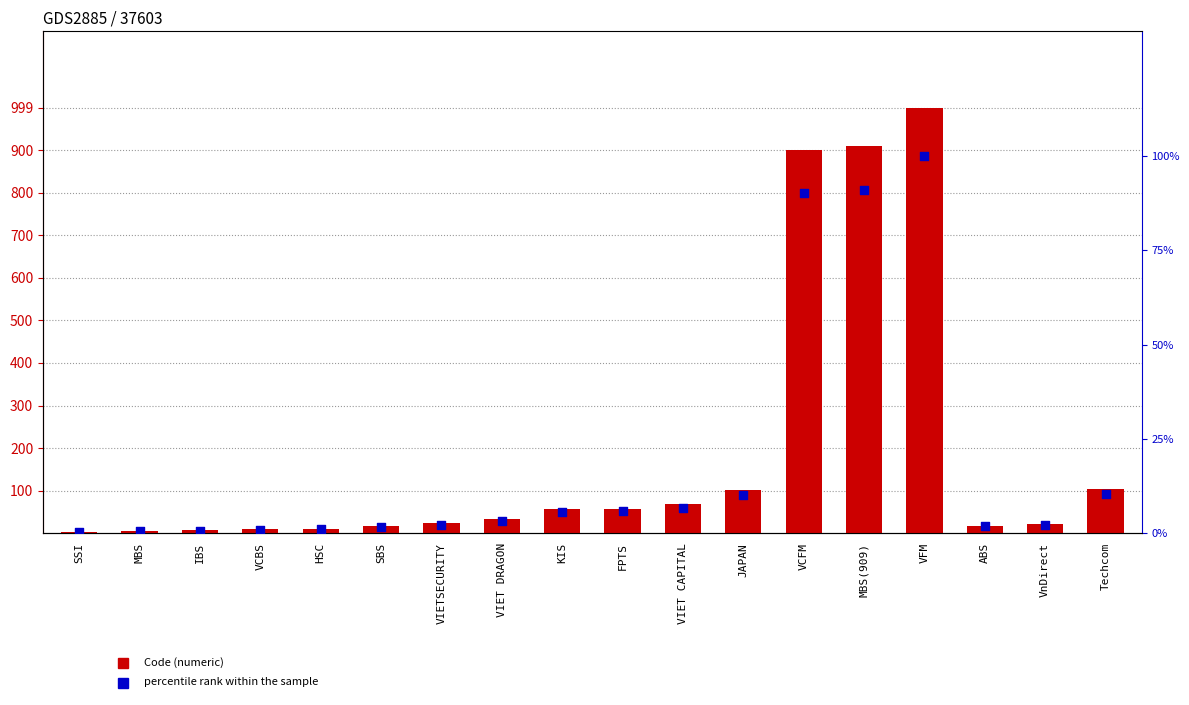

Which series contains the lowest Y value?

percentile rank within the sample